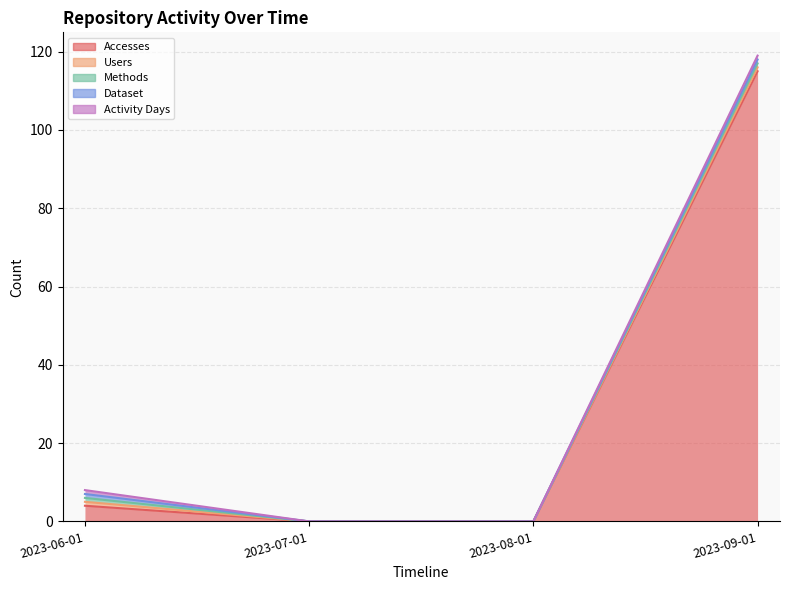

What is the approximate value of Users at 2023-09-01?

1